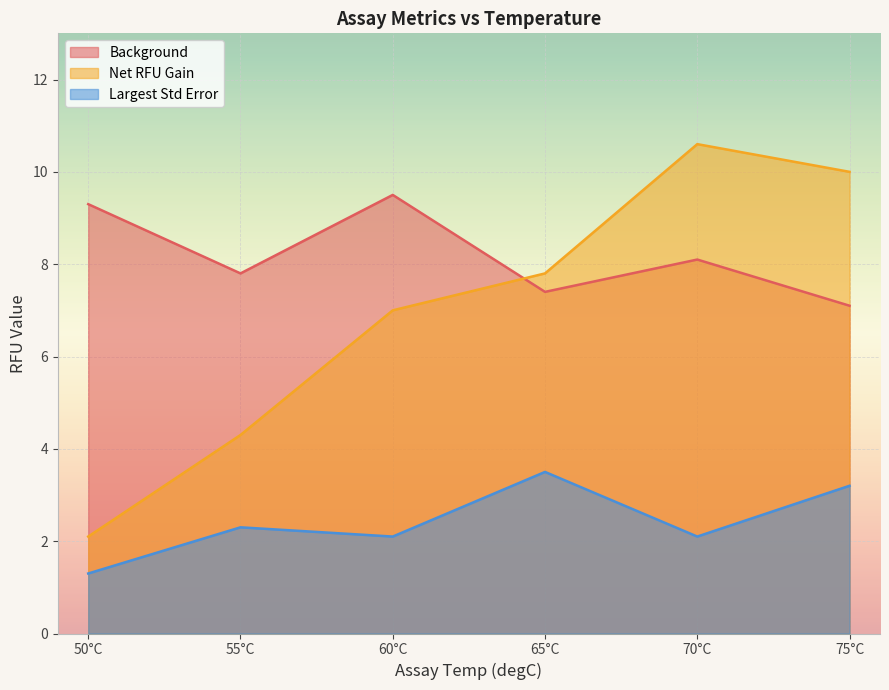

True or false: Largest Std Error and Background intersect in this chart.

False